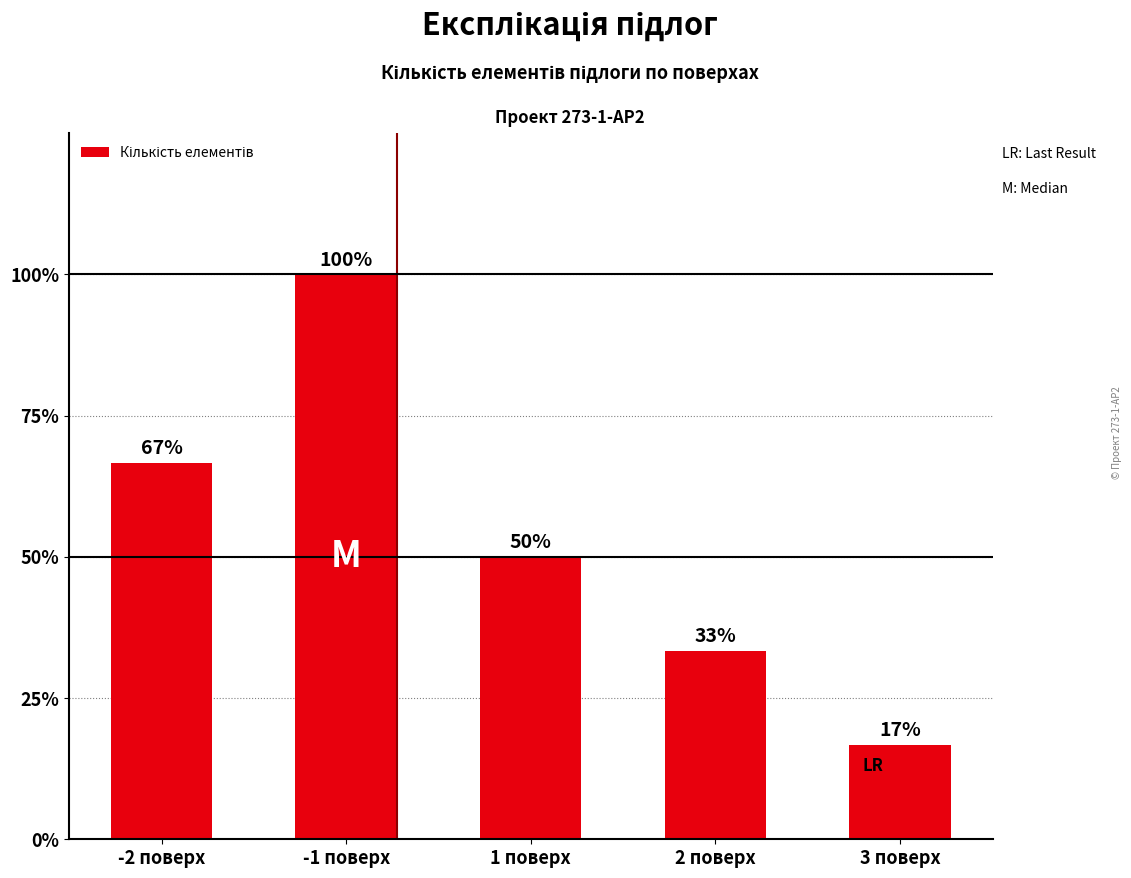

Count the number of values greater than 3.

2